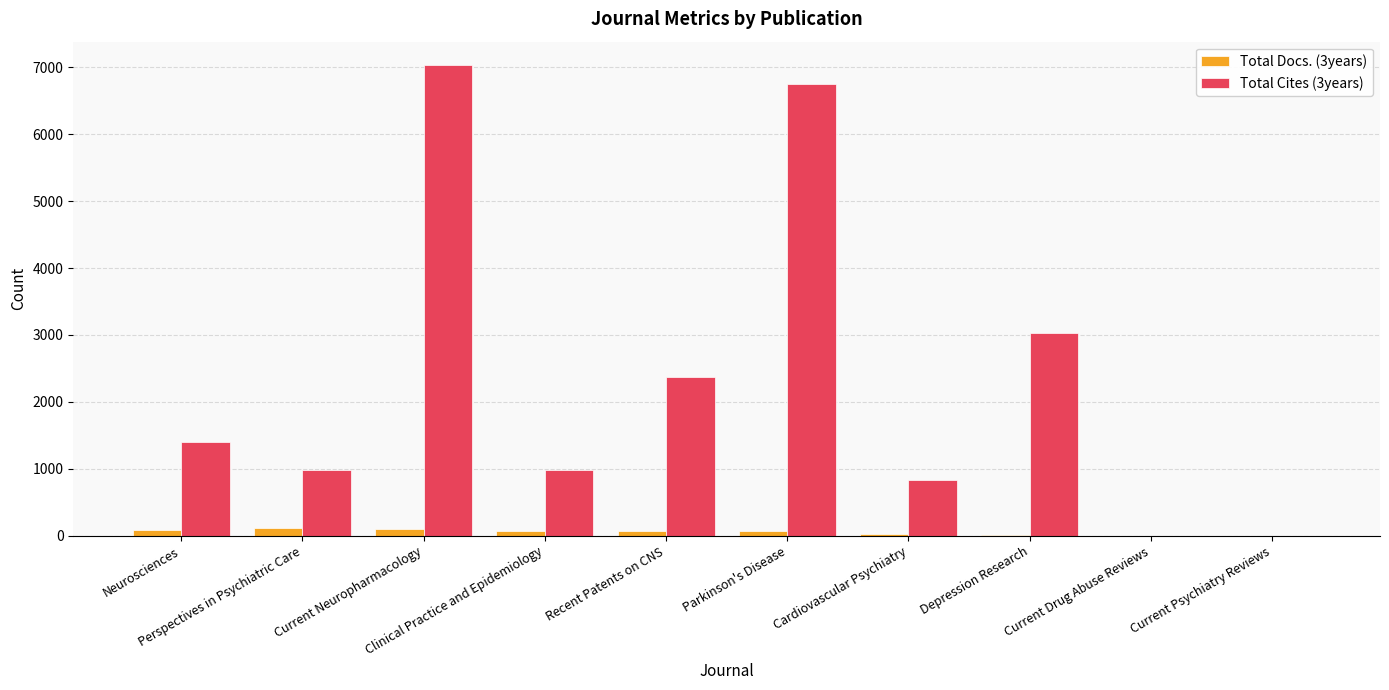

What is the maximum value shown in the chart?

7032